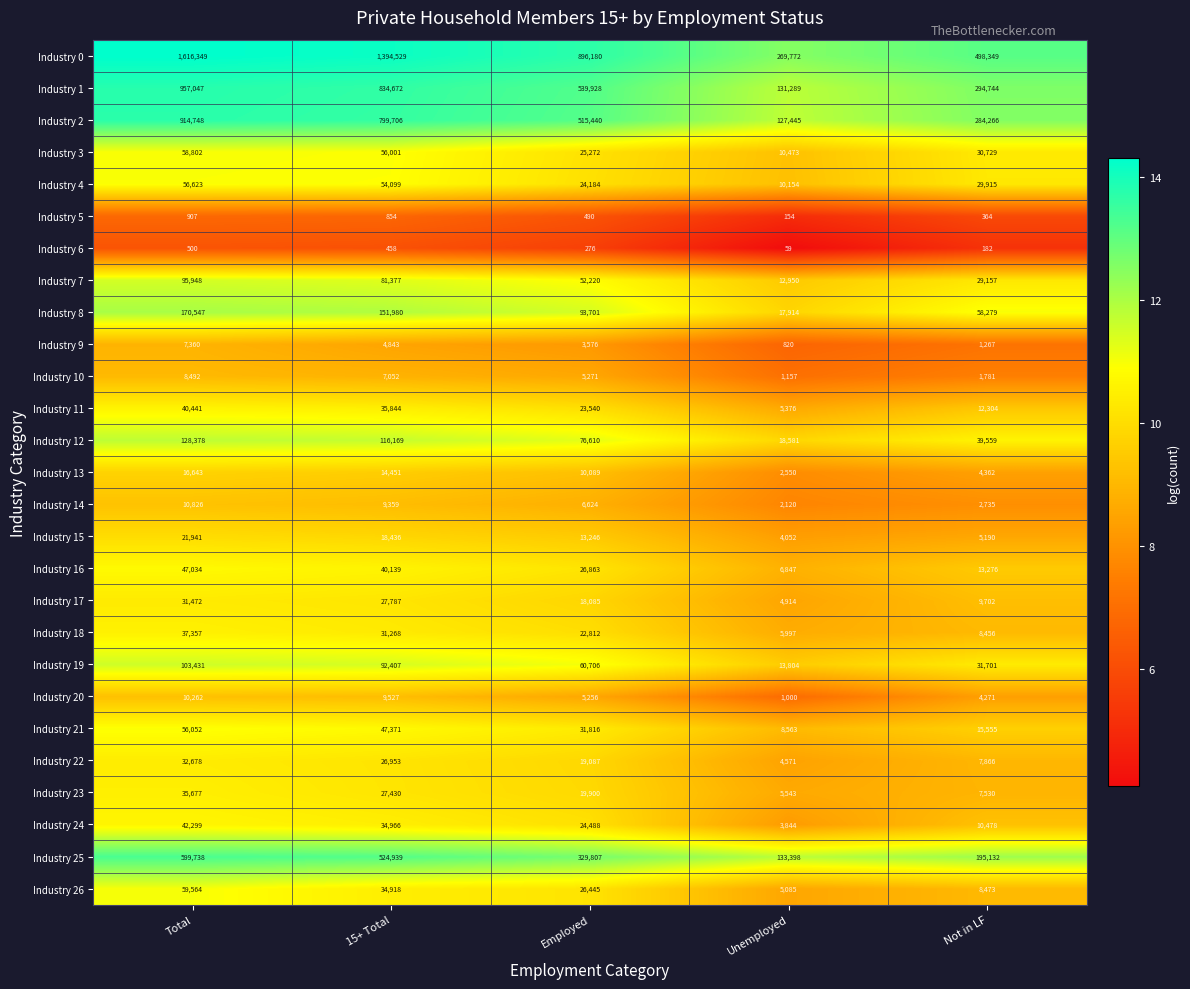

Is it true that Industry 1 equals 523347 at Not in LF?

False